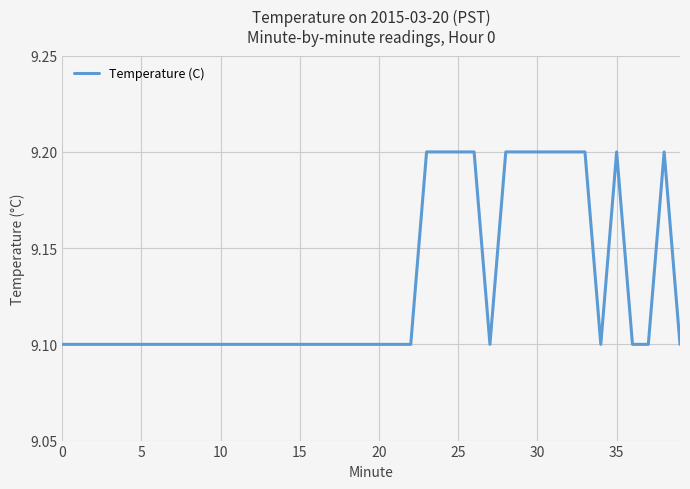

What is the average value?

9.1